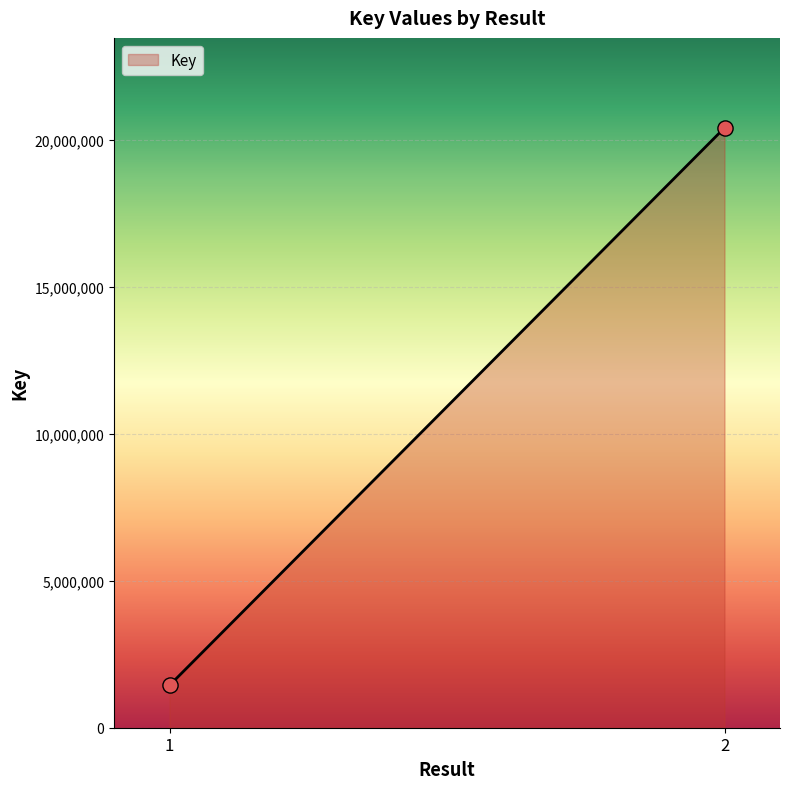

What is the greatest value displayed?

20401883.0